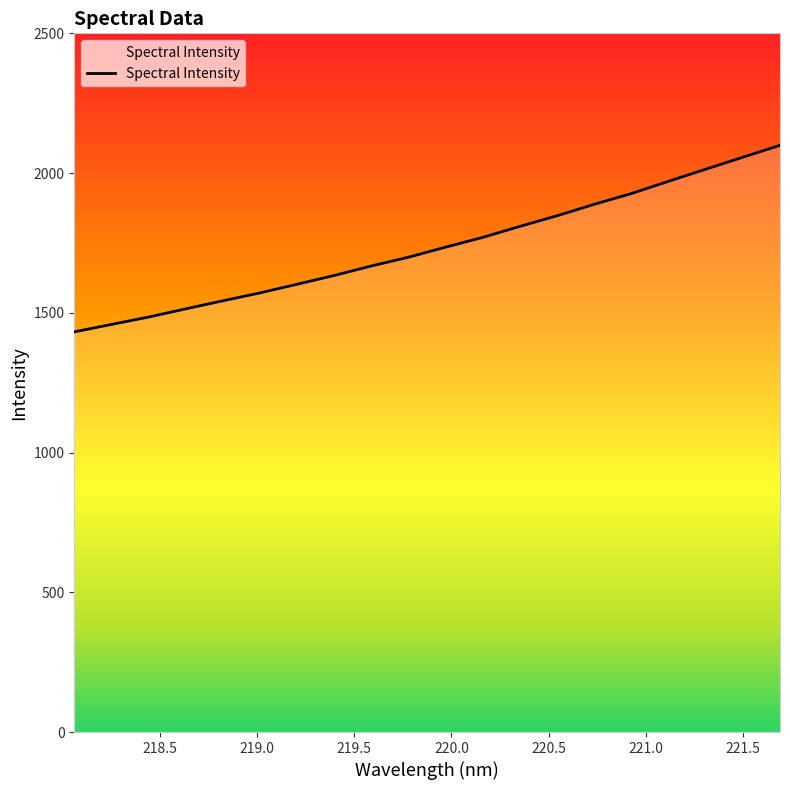

What is the difference between the maximum and minimum values?

667.4